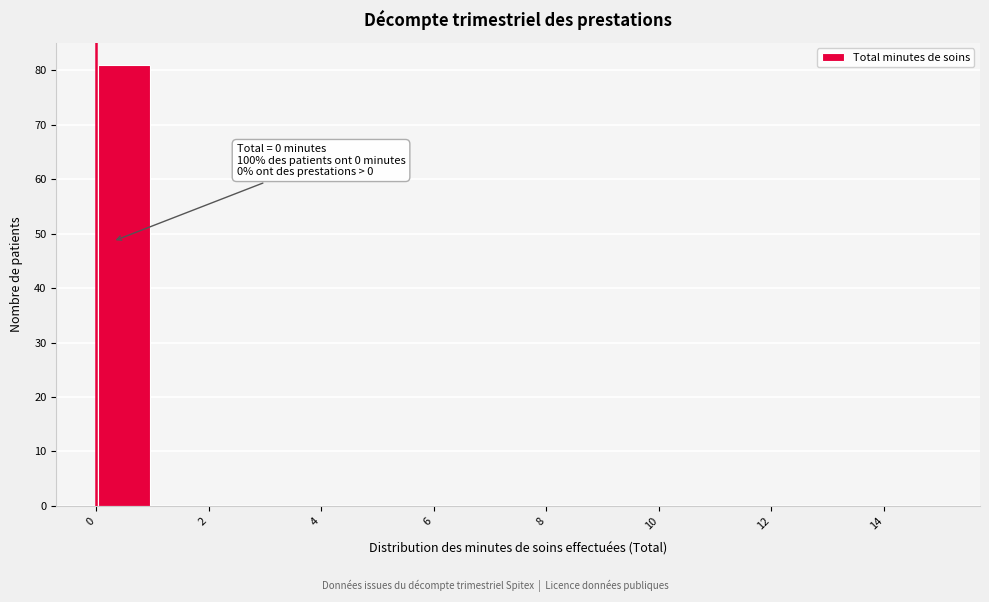

Which range on the x-axis has the tallest bar?

0 to 1